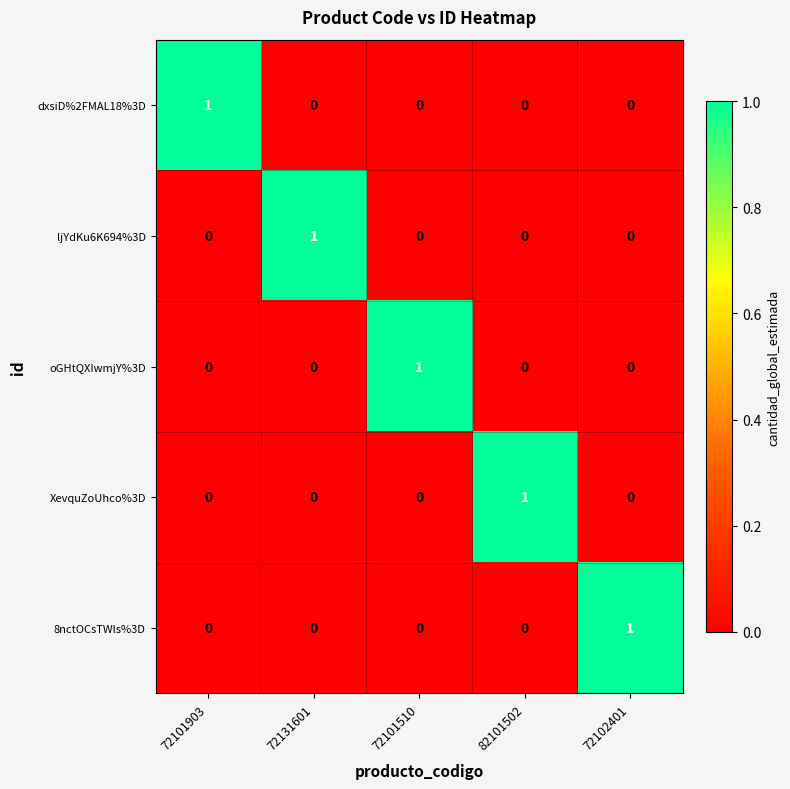

The value of 8nctOCsTWls%3D at 72102401 is 1. True or false?

True